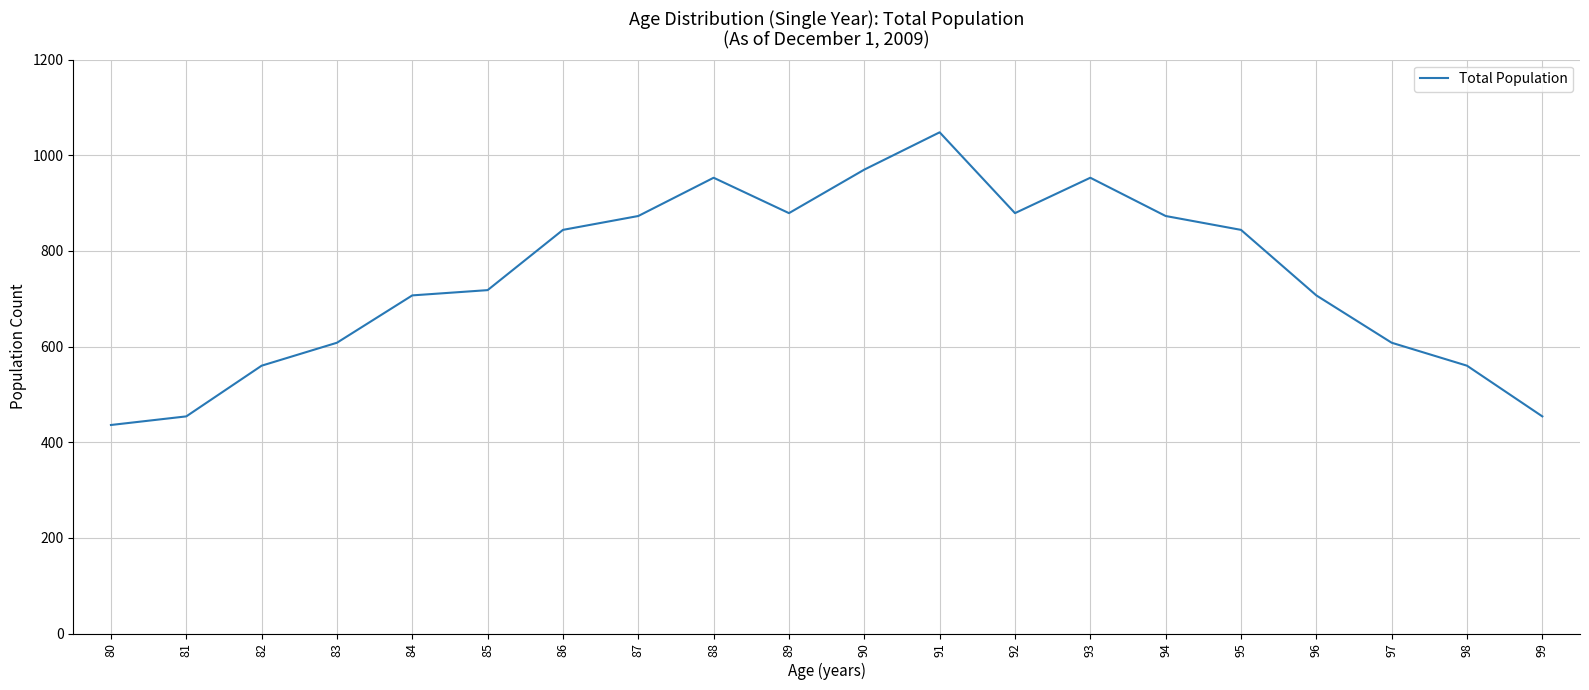

Reading right to left, list all the values displayed in this chart.

454	560	608	707	844	873	953	879	1048	970	879	953	873	844	718	707	608	560	454	436